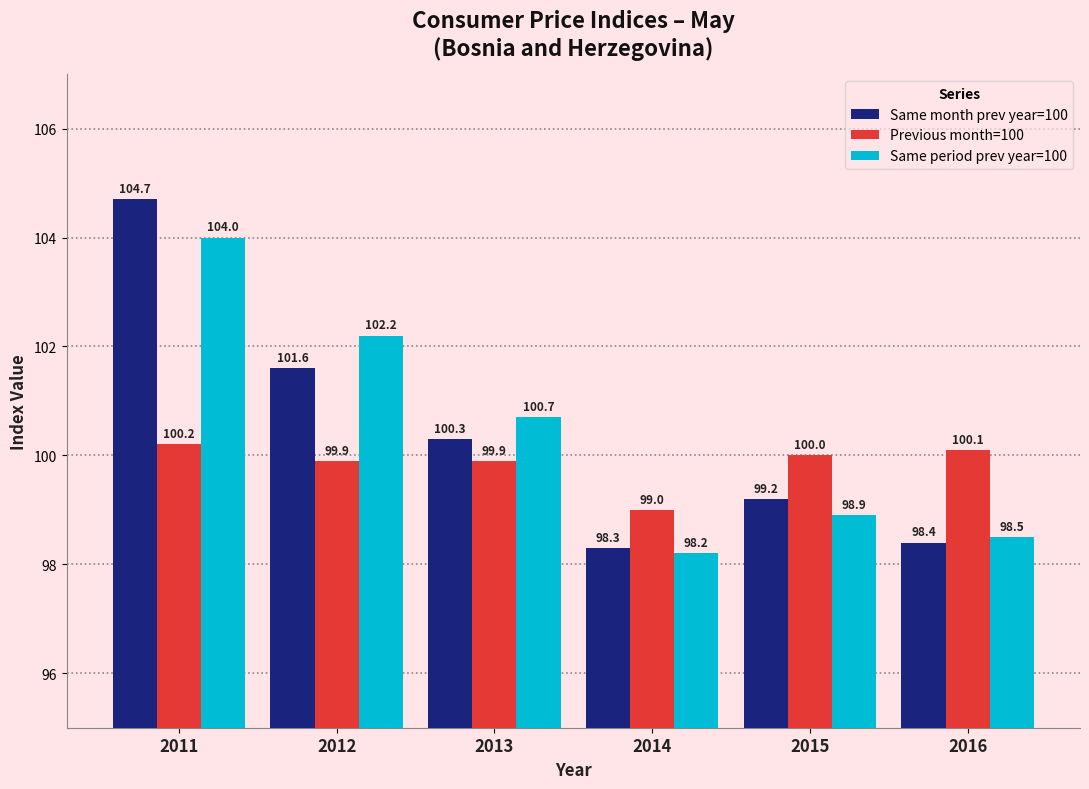

Reading left to right, what are all the values shown in this chart?

Same month prev year=100: 2011=104.7	2012=101.6	2013=100.3	2014=98.3	2015=99.2	2016=98.4
Previous month=100: 2011=100.2	2012=99.9	2013=99.9	2014=99.0	2015=100.0	2016=100.1
Same period prev year=100: 2011=104.0	2012=102.2	2013=100.7	2014=98.2	2015=98.9	2016=98.5